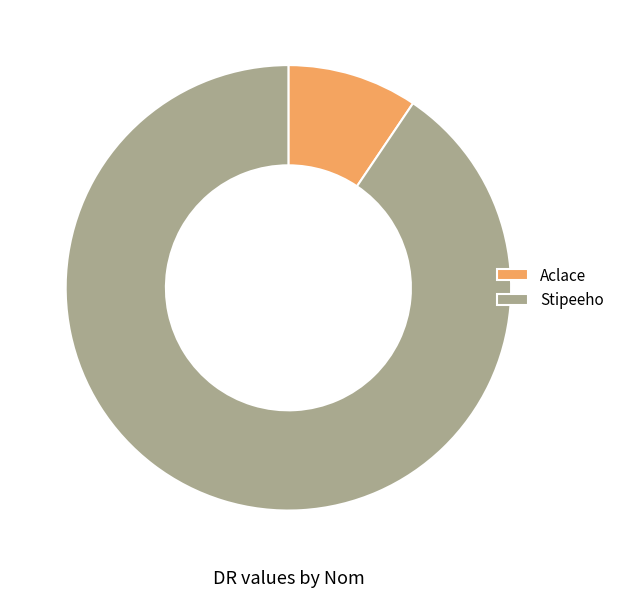

Is there a majority slice in this chart?

Yes